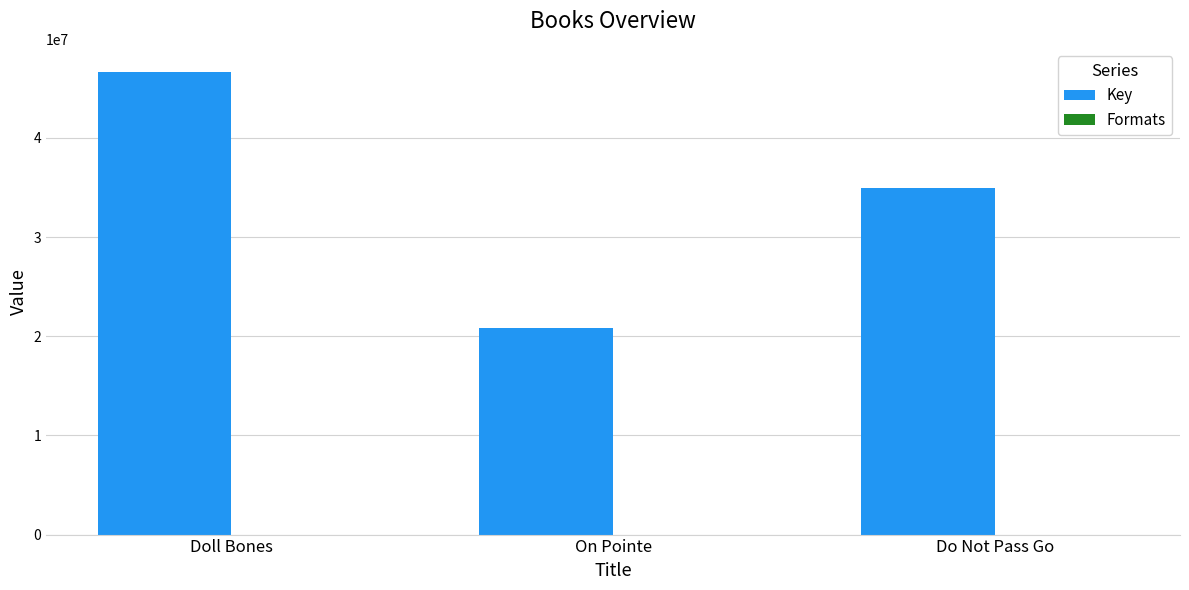

Count the Key values in the range 20828702 to 46644544.

3